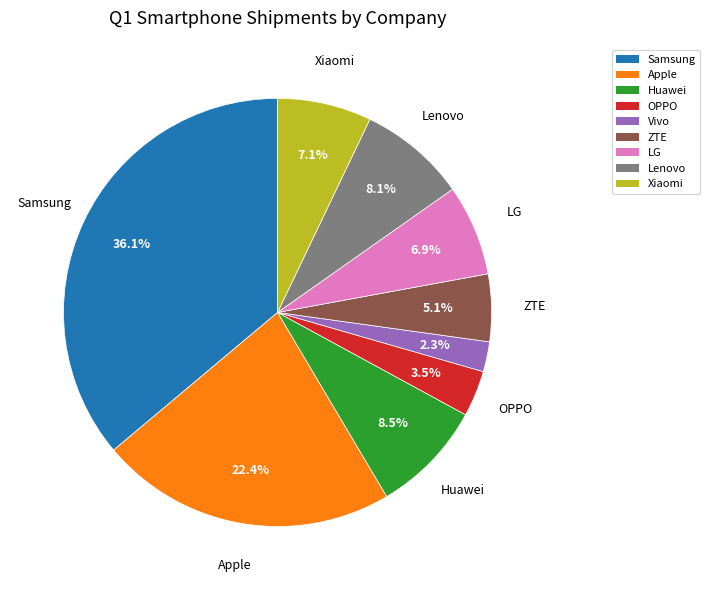

To the nearest percent, what is the difference between the ZTE and Vivo slice percentages?

3%